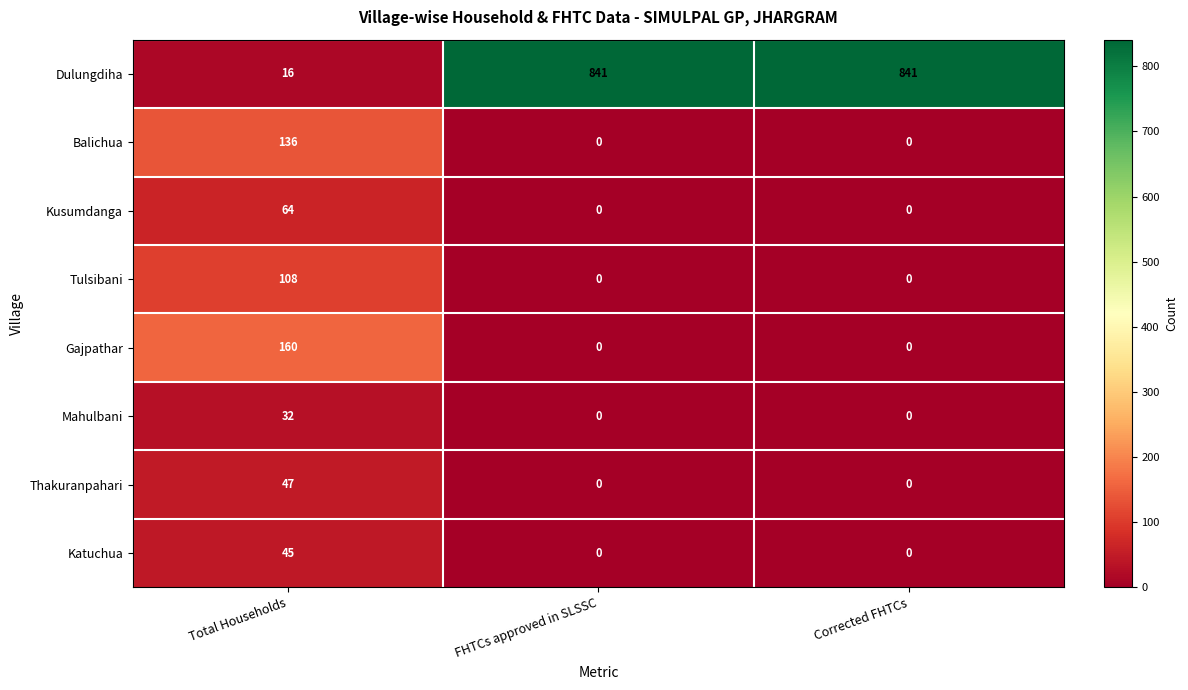

Reading left to right, transcribe all the data shown in this chart.

Dulungdiha: 16	841	841
Balichua: 136	0	0
Kusumdanga: 64	0	0
Tulsibani: 108	0	0
Gajpathar: 160	0	0
Mahulbani: 32	0	0
Thakuranpahari: 47	0	0
Katuchua: 45	0	0